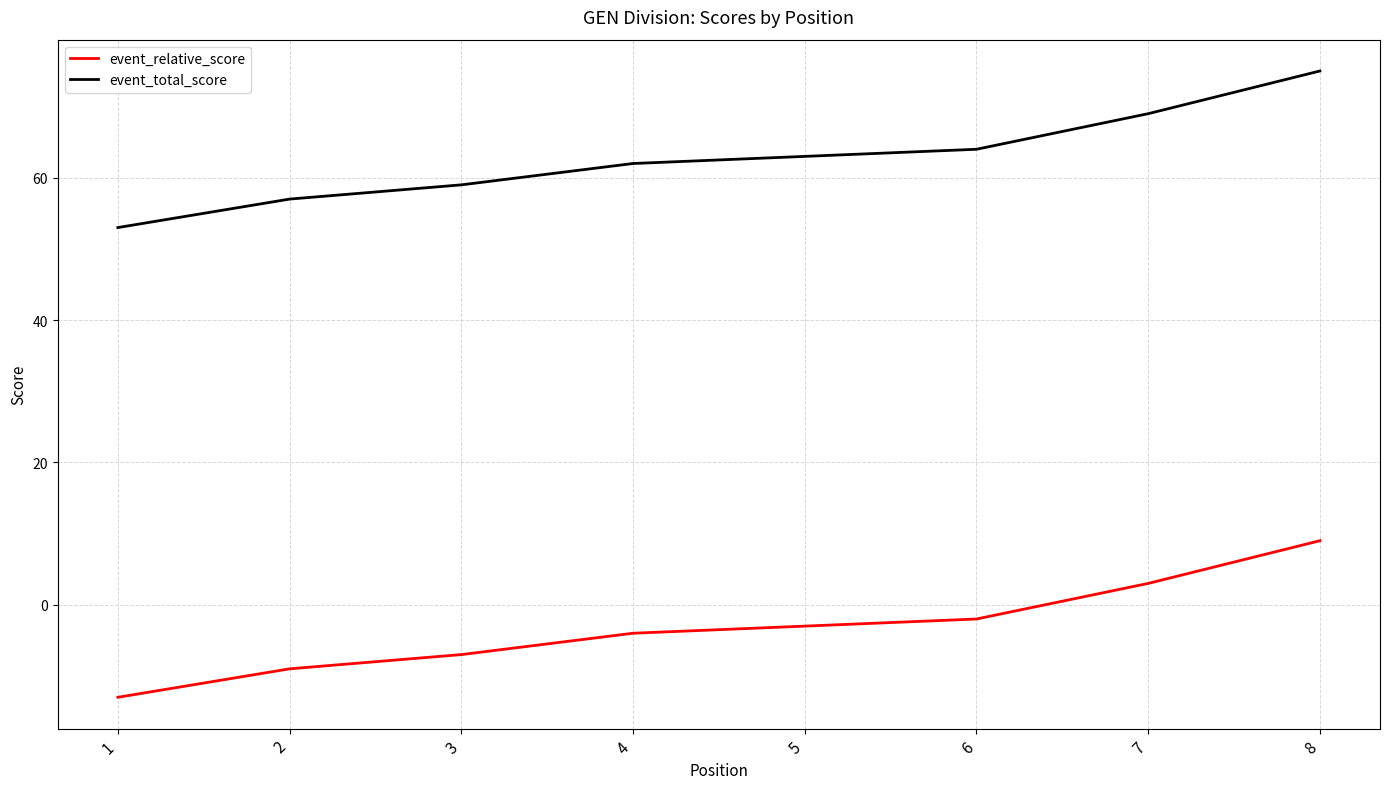

List the series in order of their overall mean, lowest first.

event_relative_score, event_total_score